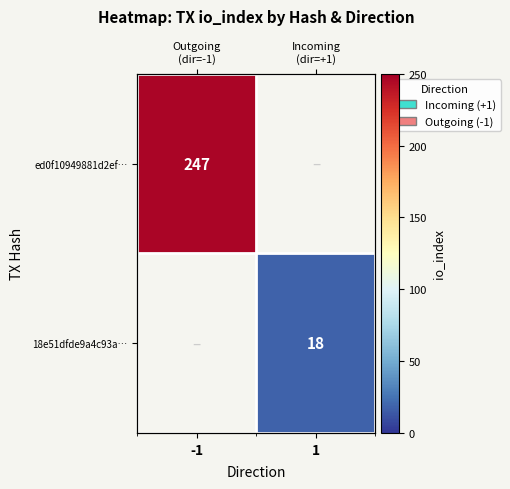

The value of 18e51dfde9a4c93a… at 1 is 27.3. True or false?

False